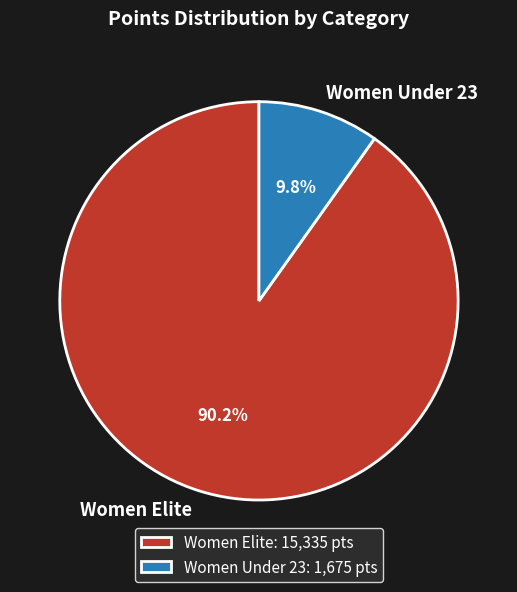

Does Women Under 23 account for over 50% of the chart?

No